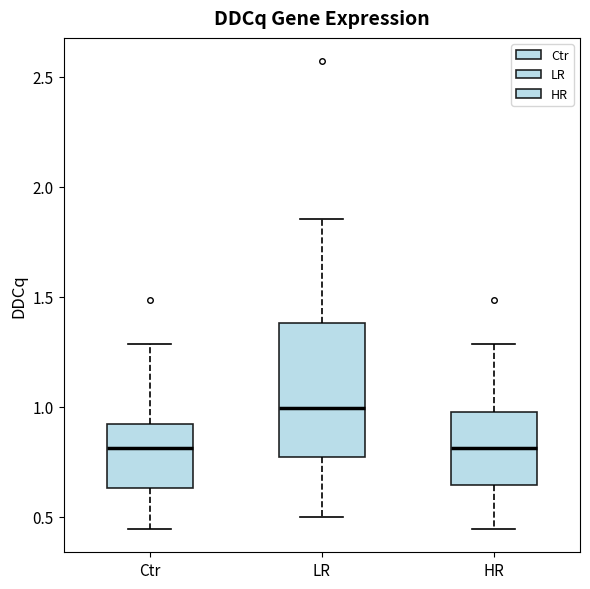

Reading left to right, read every box against the y-axis: the position of its median line, the range the box covers, and the ends of its whiskers. The values are not printed on the chart, so give them approximately, as read against the axis.

Ctr: median 0.80, box 0.65 to 0.90, whiskers 0.45 to 1.30
LR: median 1.00, box 0.75 to 1.40, whiskers 0.50 to 1.85
HR: median 0.80, box 0.65 to 1.00, whiskers 0.45 to 1.30